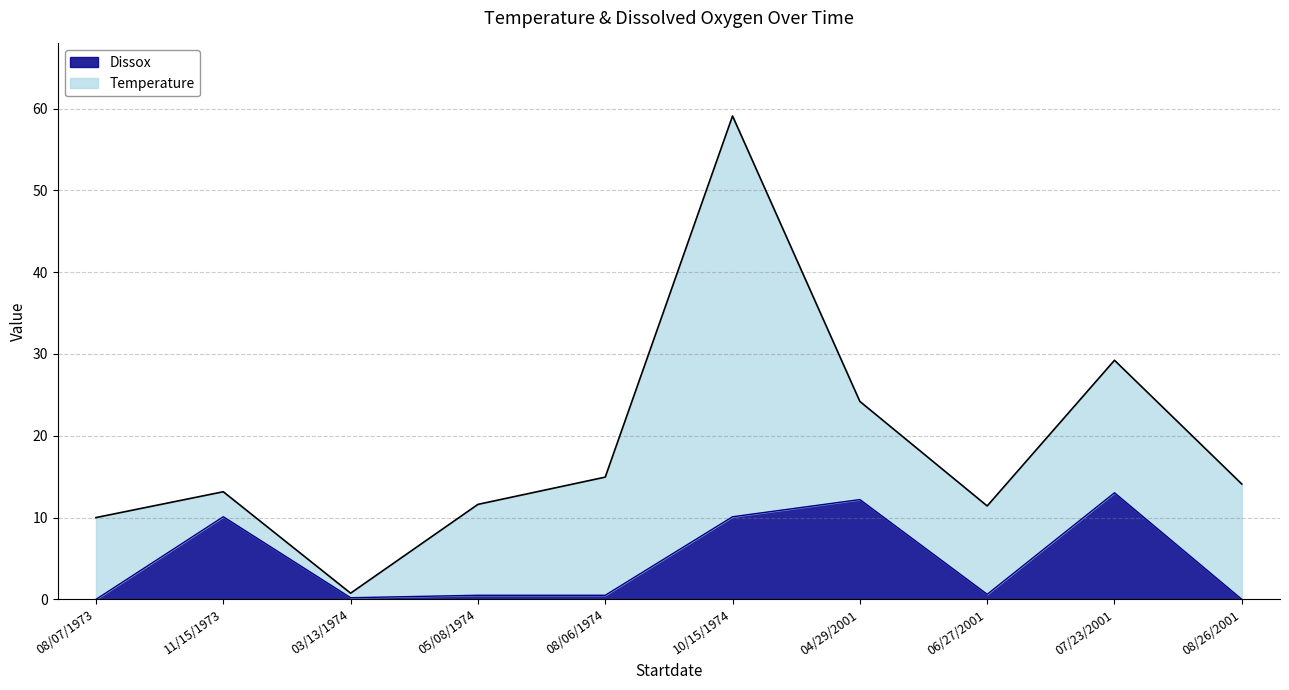

Does the chart display data point markers on the line(s)?

No